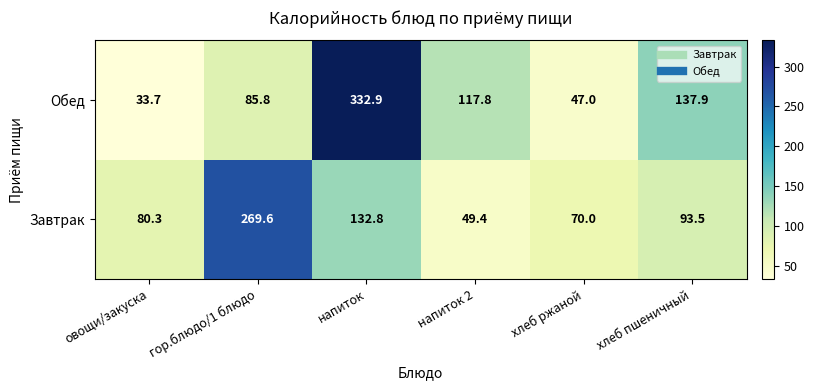

What is the difference between the highest and lowest values at гор.блюдо/1 блюдо?

183.8